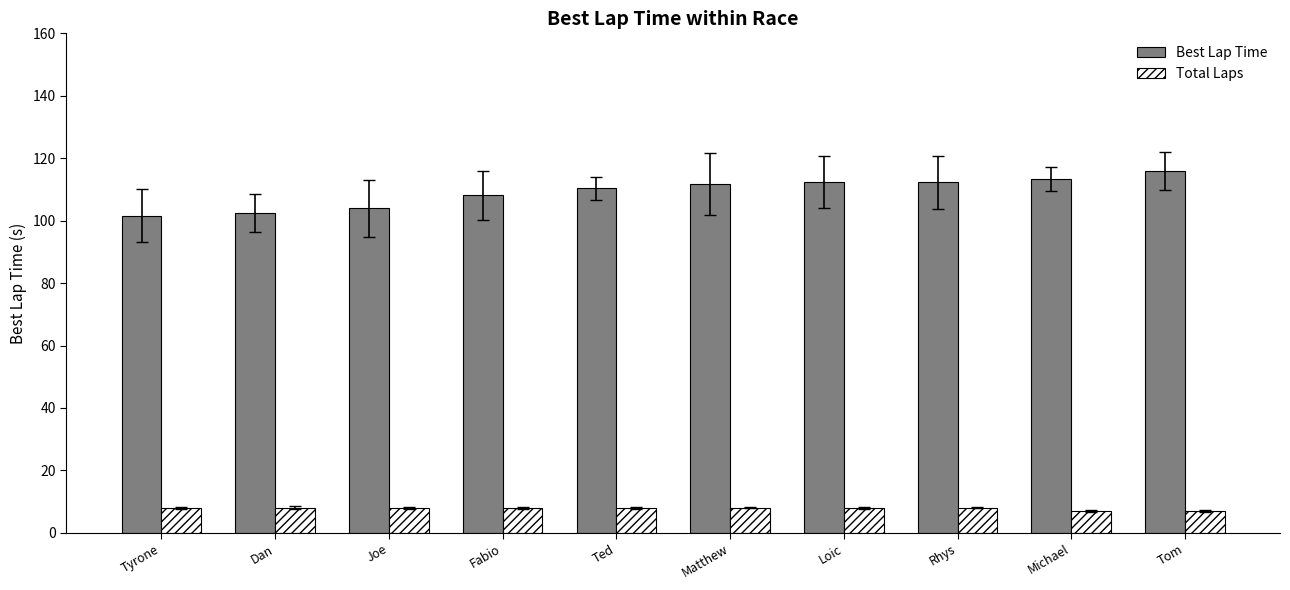

What is the value of the Total Laps bar at the 2nd from the left?

8.0